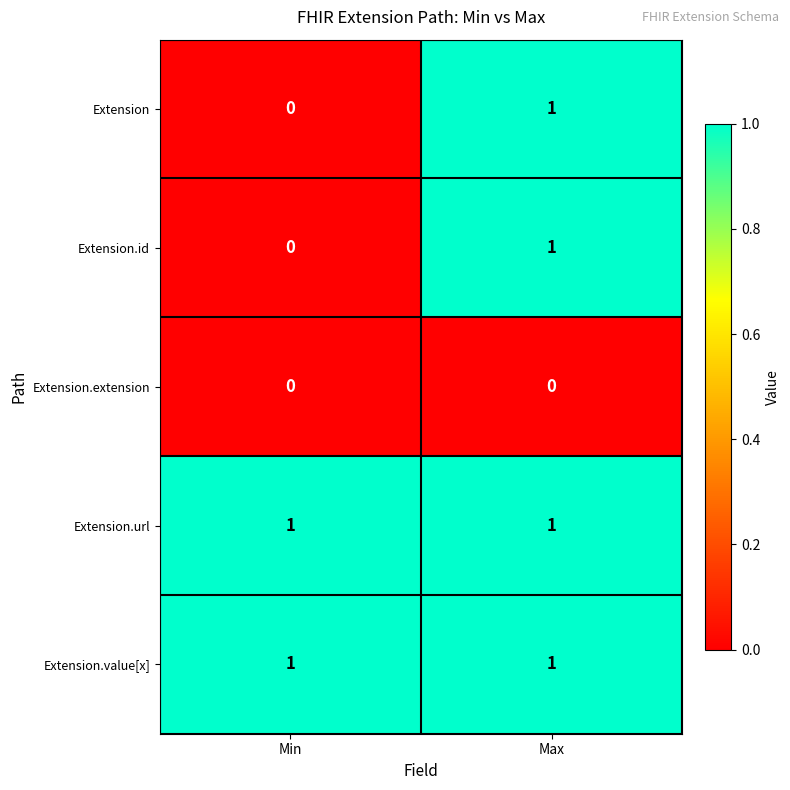

True or false: Extension.extension has a value of 0 at Max.

True